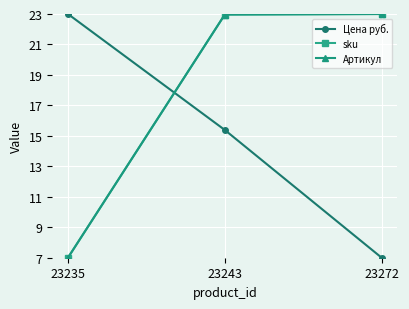

At which category is the sum across all series the highest?

23243